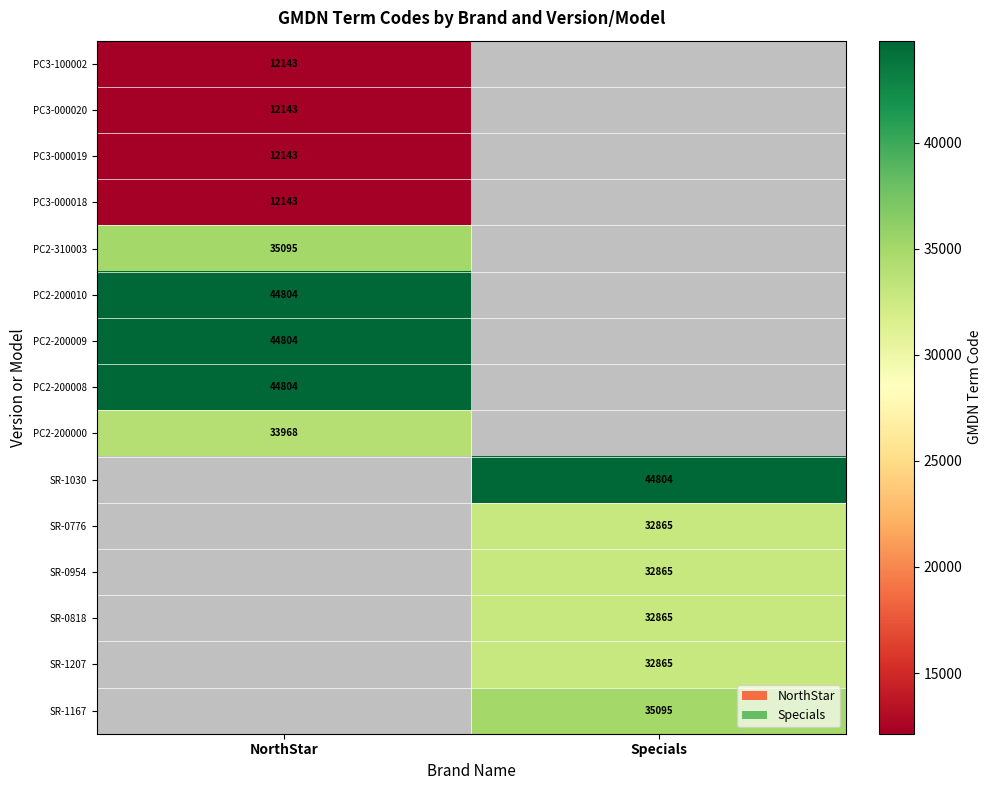

True or false: SR-0954 has a value of 32865 at Specials.

True